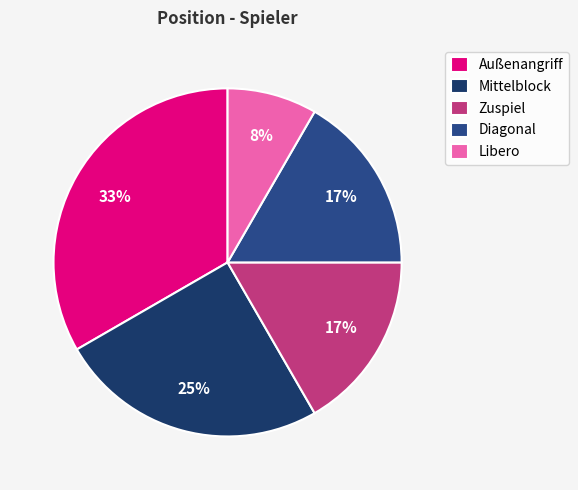

How many slices are in this pie chart?

5